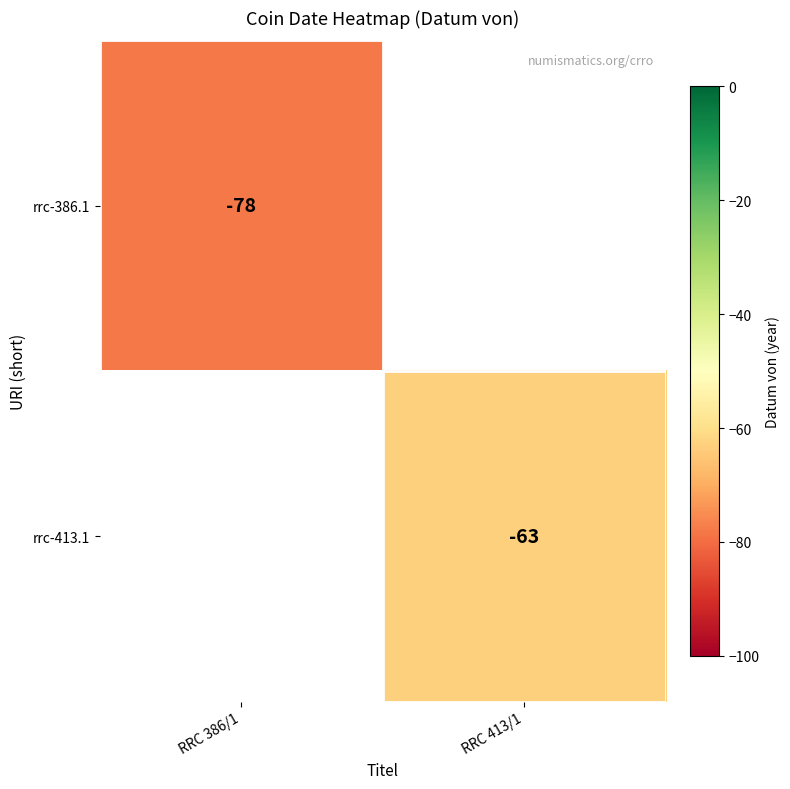

Is it true that rrc-413.1 equals -63 at RRC 413/1?

True